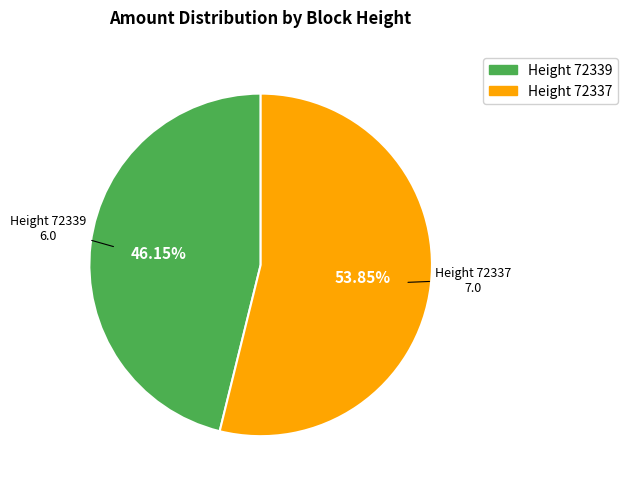

Is there a majority slice in this chart?

Yes